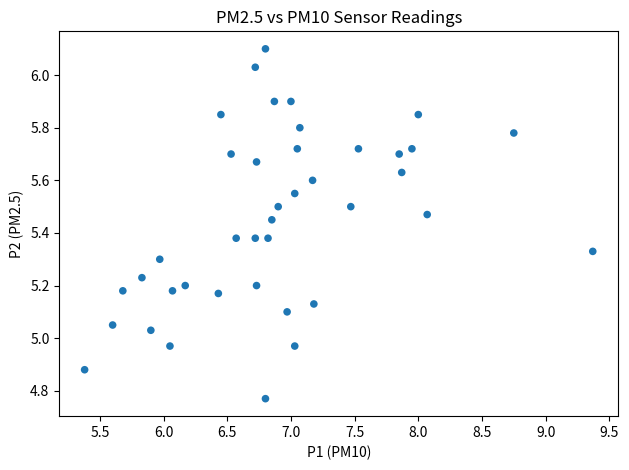

What is the range of Y values (max minus min)?

1.3